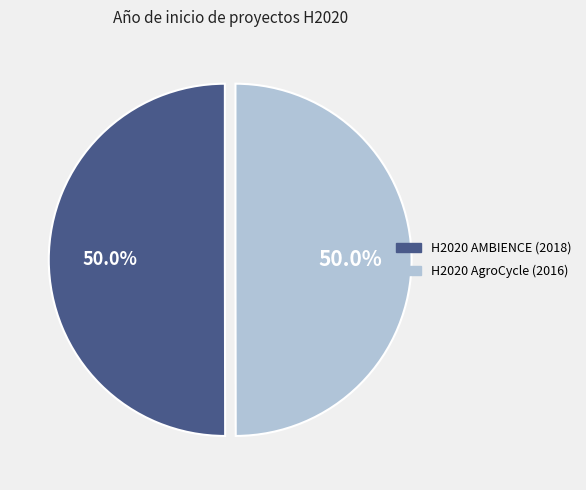

Is it true that H2020 AgroCycle (2016) is 50% of the pie?

True